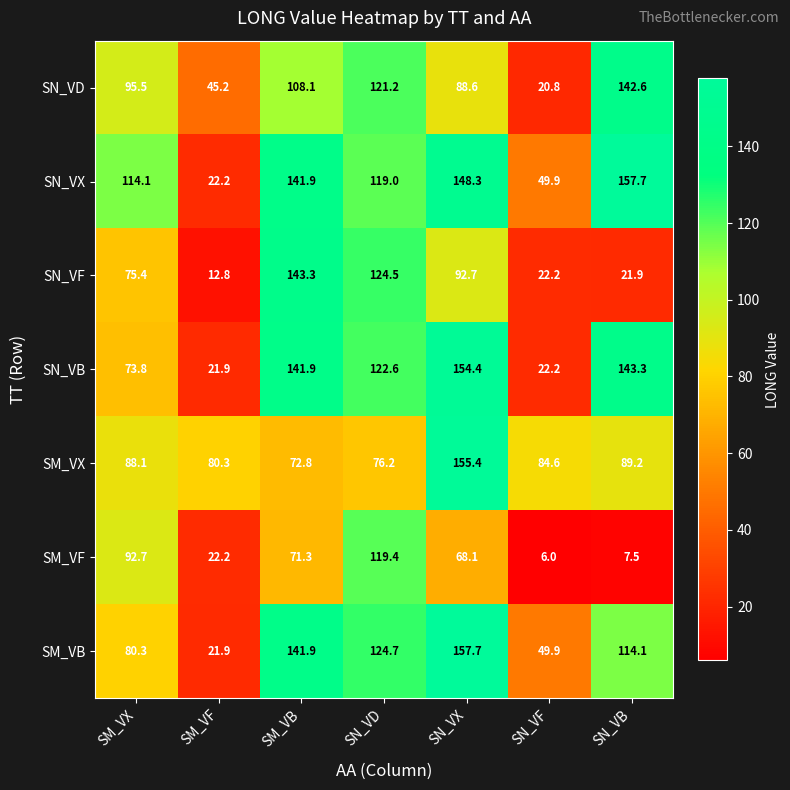

At which label does SN_VF first exceed 75?

SM_VX